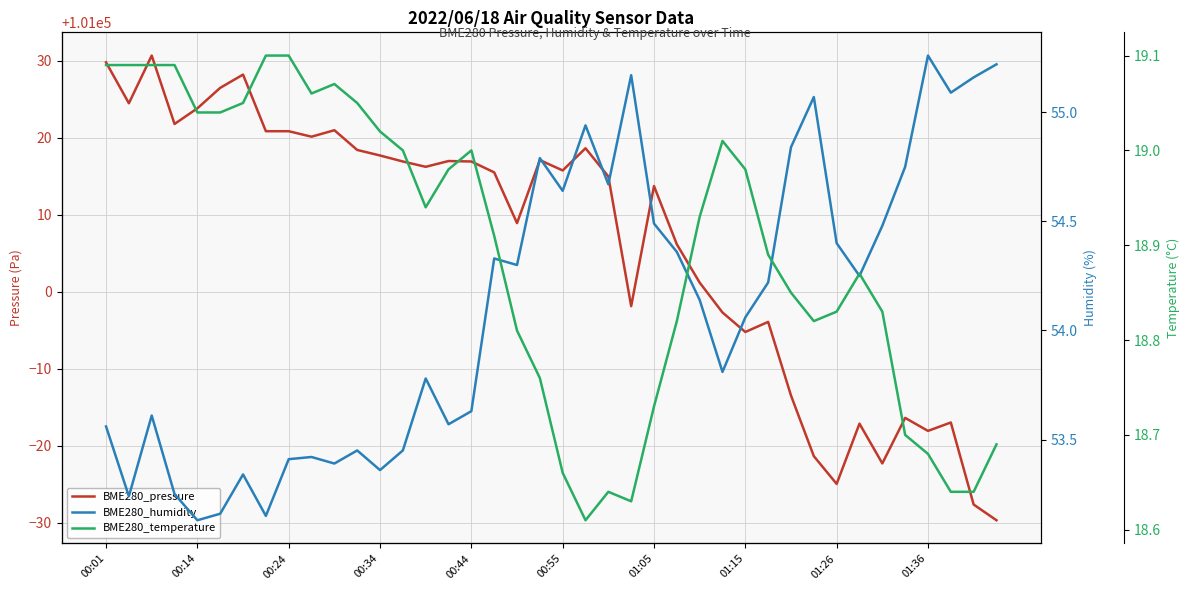

True or false: BME280_humidity and BME280_pressure intersect in this chart.

False